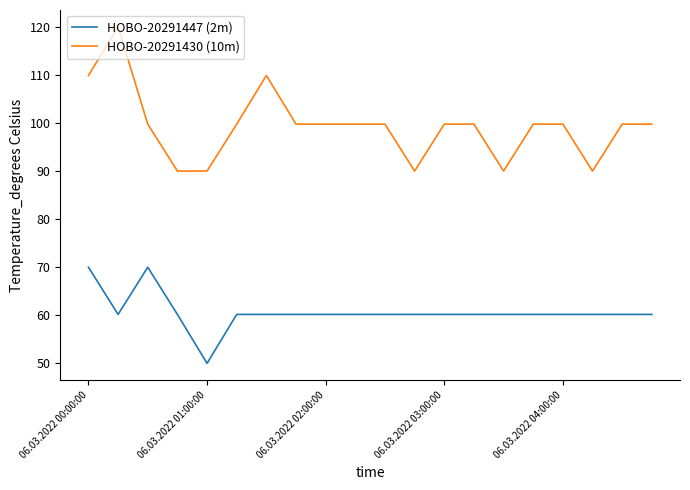

True or false: HOBO-20291430 (10m) has more than 0 points higher than both neighbors.

True